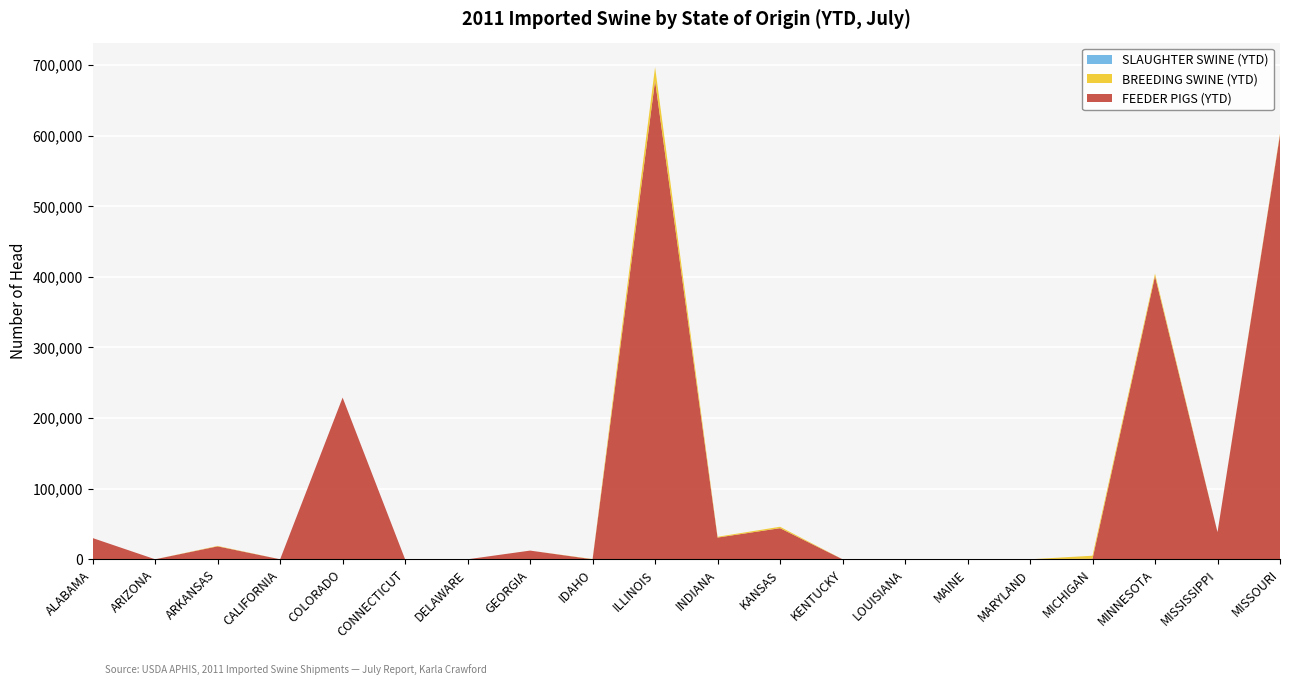

Reading left to right, transcribe all the data shown in this chart.

FEEDER PIGS (YTD): ALABAMA=30050	ARIZONA=0	ARKANSAS=18302	CALIFORNIA=0	COLORADO=229004	CONNECTICUT=0	DELAWARE=0	GEORGIA=12300	IDAHO=0	ILLINOIS=677841	INDIANA=30772	KANSAS=44046	KENTUCKY=0	LOUISIANA=0	MAINE=0	MARYLAND=0	MICHIGAN=730	MINNESOTA=400981	MISSISSIPPI=38425	MISSOURI=601105
BREEDING SWINE (YTD): ALABAMA=0	ARIZONA=0	ARKANSAS=600	CALIFORNIA=0	COLORADO=3	CONNECTICUT=0	DELAWARE=0	GEORGIA=0	IDAHO=350	ILLINOIS=19159	INDIANA=1101	KANSAS=1995	KENTUCKY=20	LOUISIANA=0	MAINE=0	MARYLAND=0	MICHIGAN=4321	MINNESOTA=3613	MISSISSIPPI=0	MISSOURI=1710
SLAUGHTER SWINE (YTD): ALABAMA=0	ARIZONA=0	ARKANSAS=0	CALIFORNIA=0	COLORADO=0	CONNECTICUT=0	DELAWARE=0	GEORGIA=0	IDAHO=0	ILLINOIS=0	INDIANA=0	KANSAS=0	KENTUCKY=0	LOUISIANA=0	MAINE=0	MARYLAND=0	MICHIGAN=0	MINNESOTA=0	MISSISSIPPI=0	MISSOURI=9